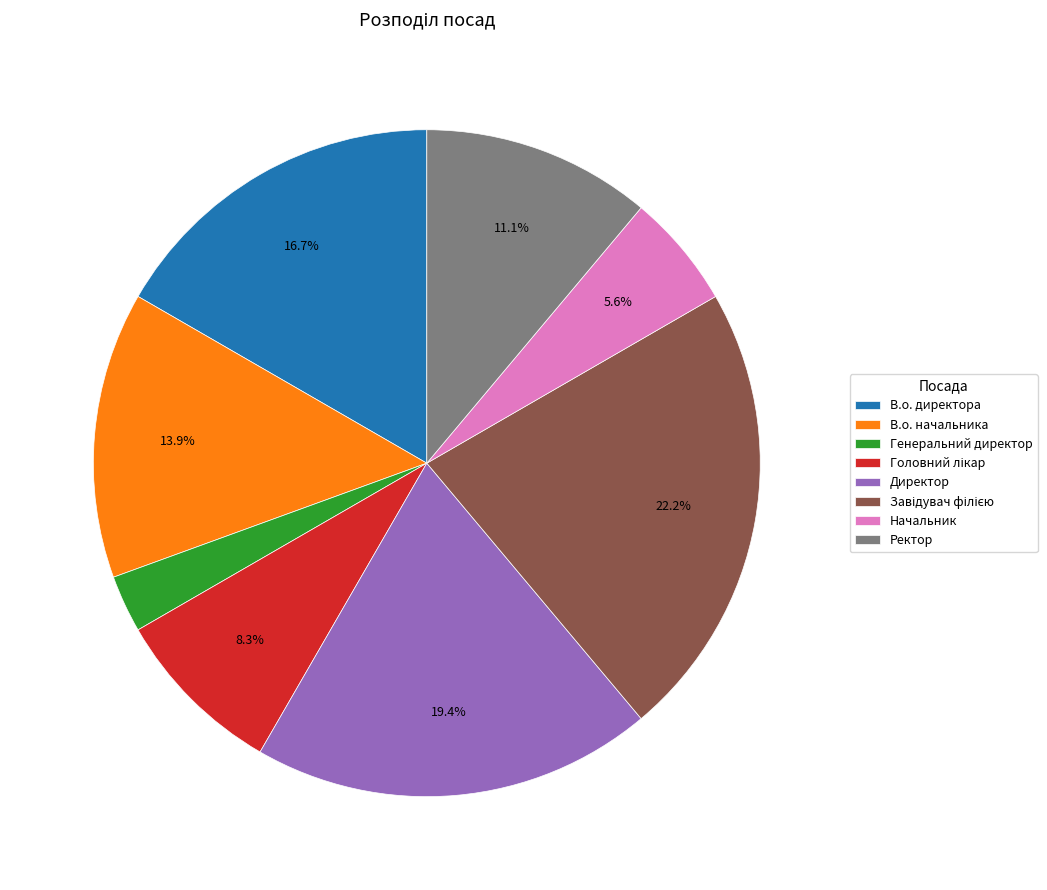

Between Директор and Генеральний директор, which is larger?

Директор